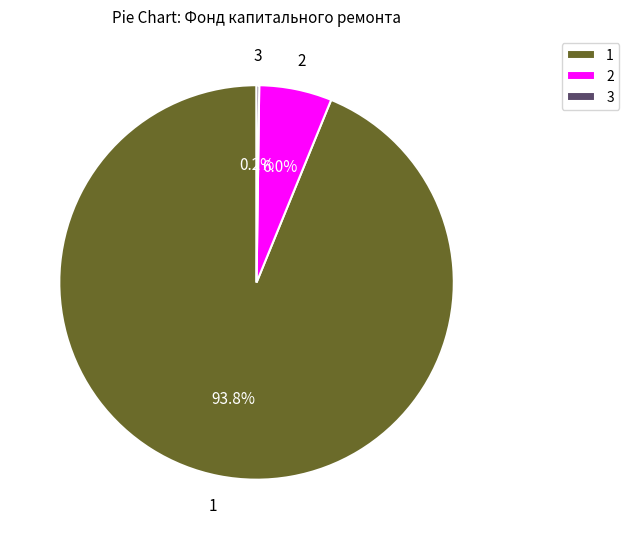

To the nearest percent, what is the difference between the largest and smallest slice percentages?

94%